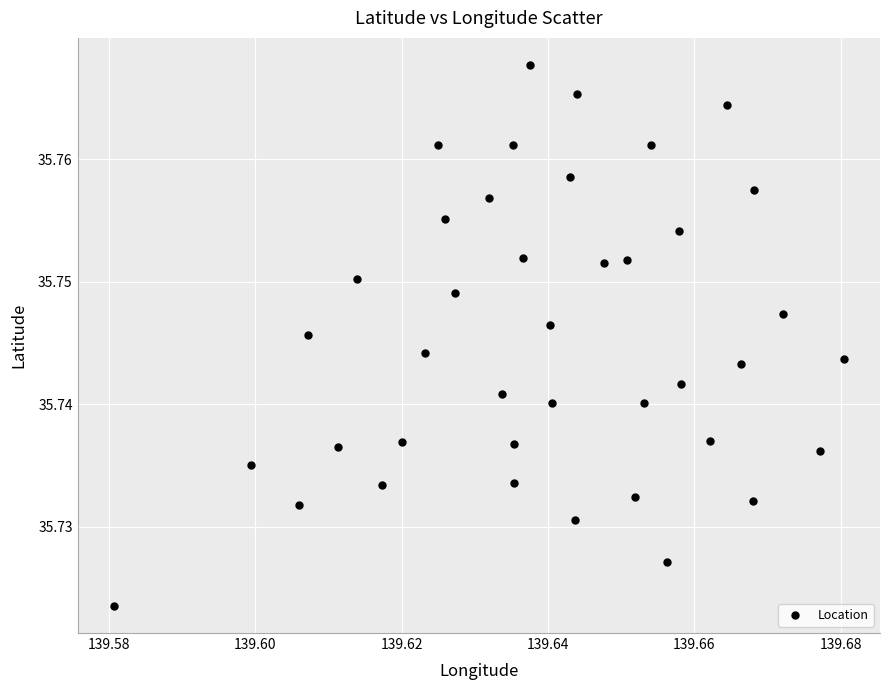

How many points are shown in the scatter plot?

40